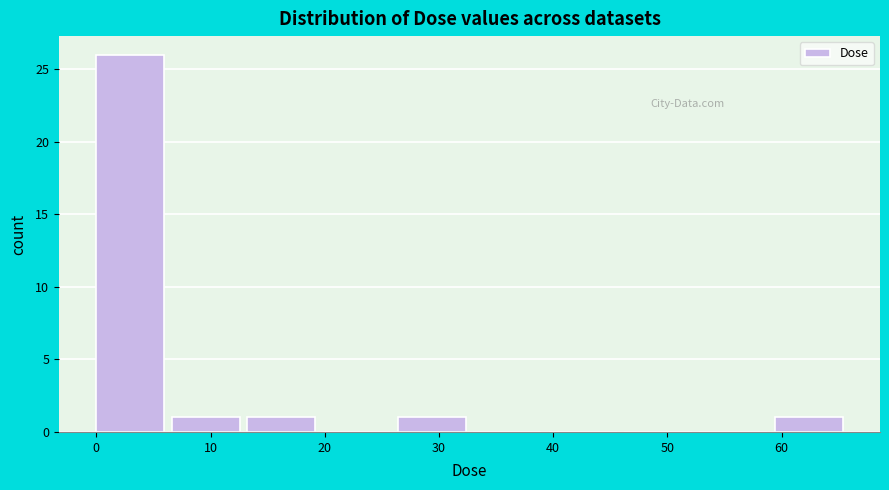

Which range on the x-axis has the tallest bar?

0 to 7